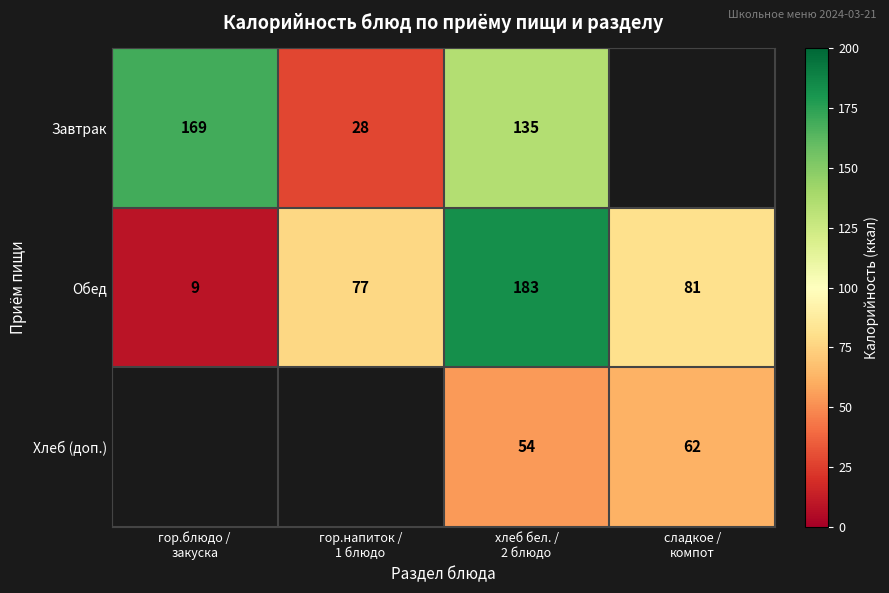

Count the number of data series in this chart.

3